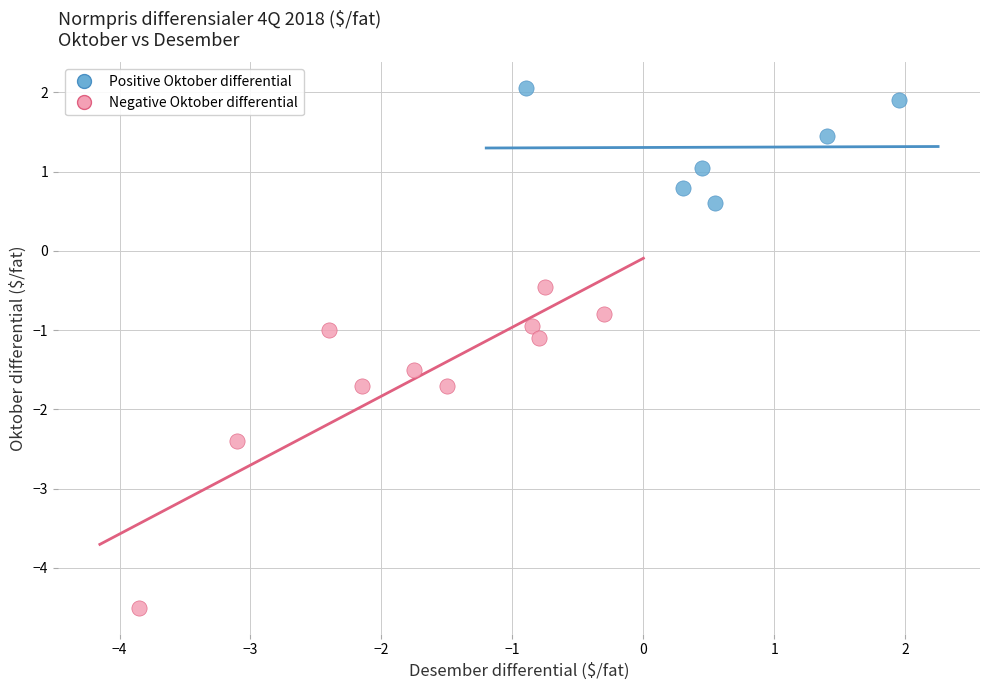

Which series contains the highest Y value?

Positive Oktober differential